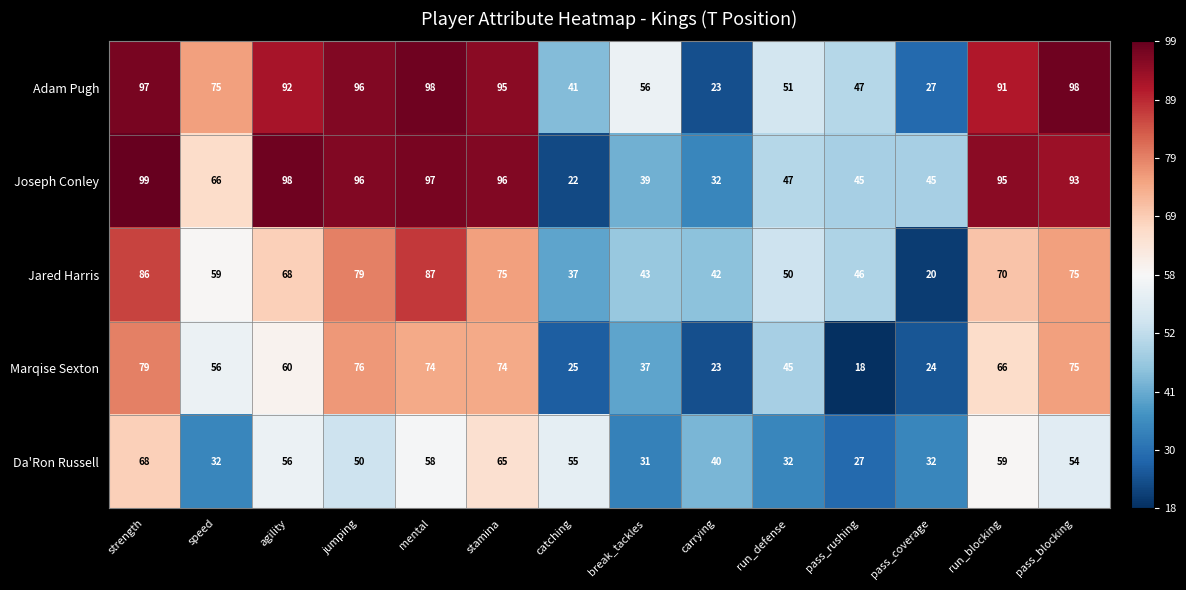

At which category is the sum across all series the highest?

strength